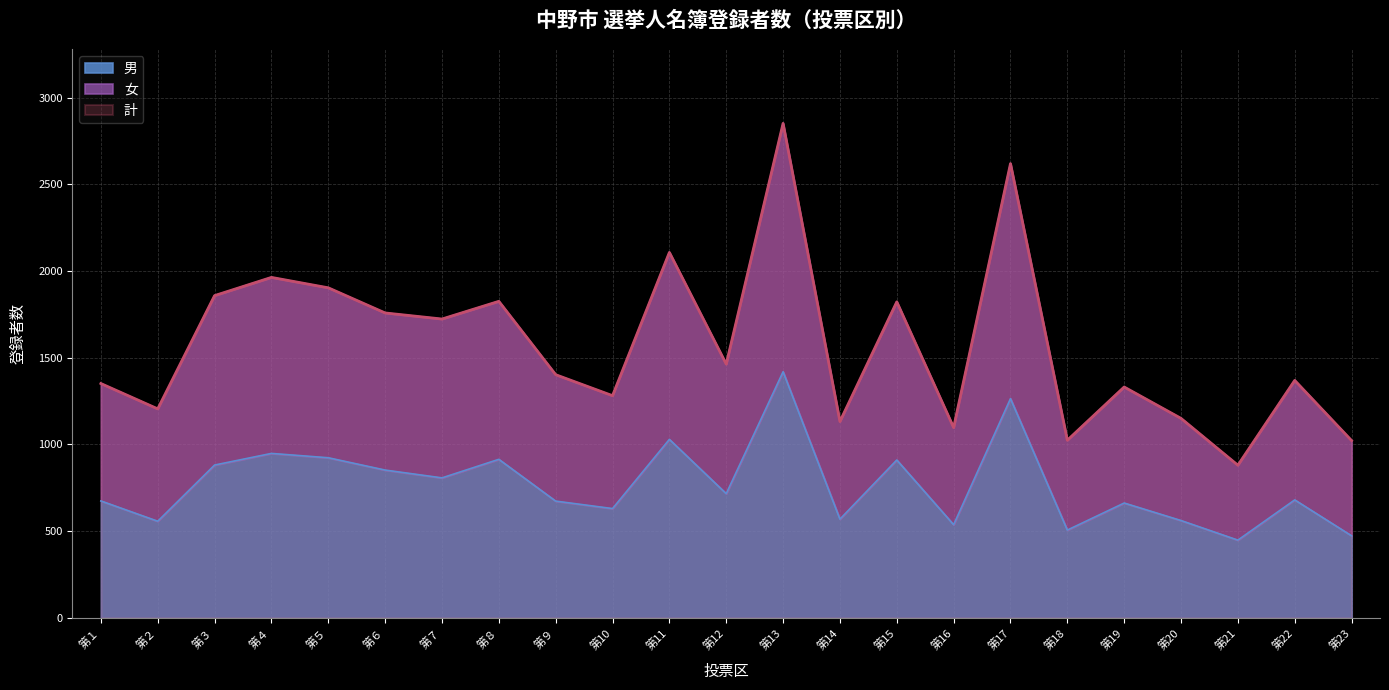

True or false: 男 and 女 intersect in this chart.

False